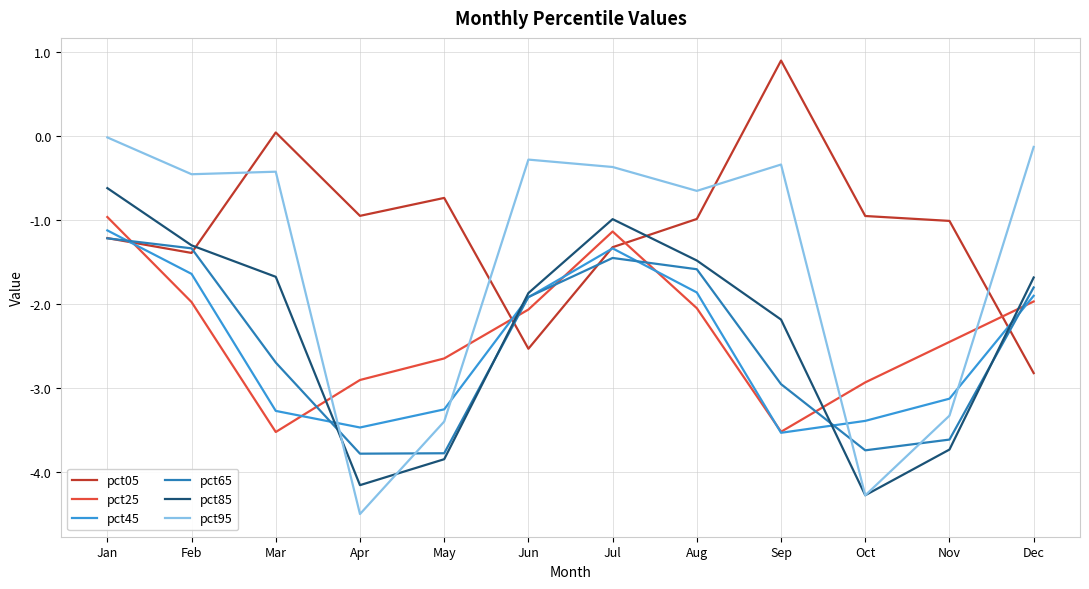

Which category has the lowest value across all series?

Apr